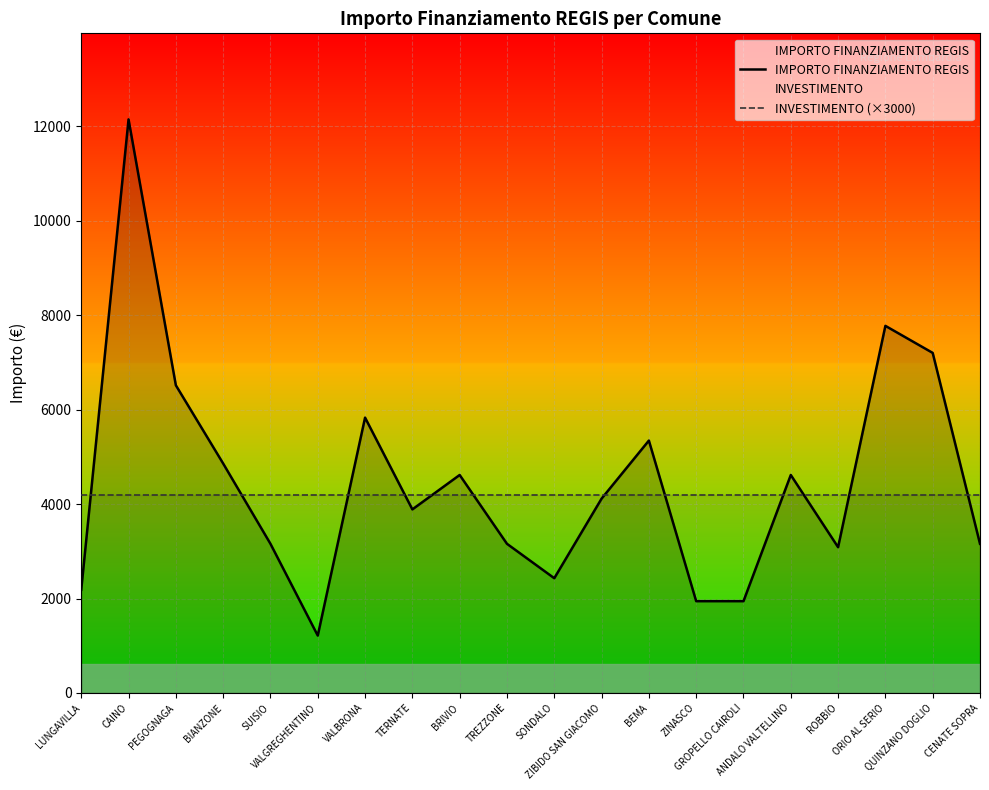

What is the approximate value of IMPORTO FINANZIAMENTO REGIS at QUINZANO DOGLIO?

7203